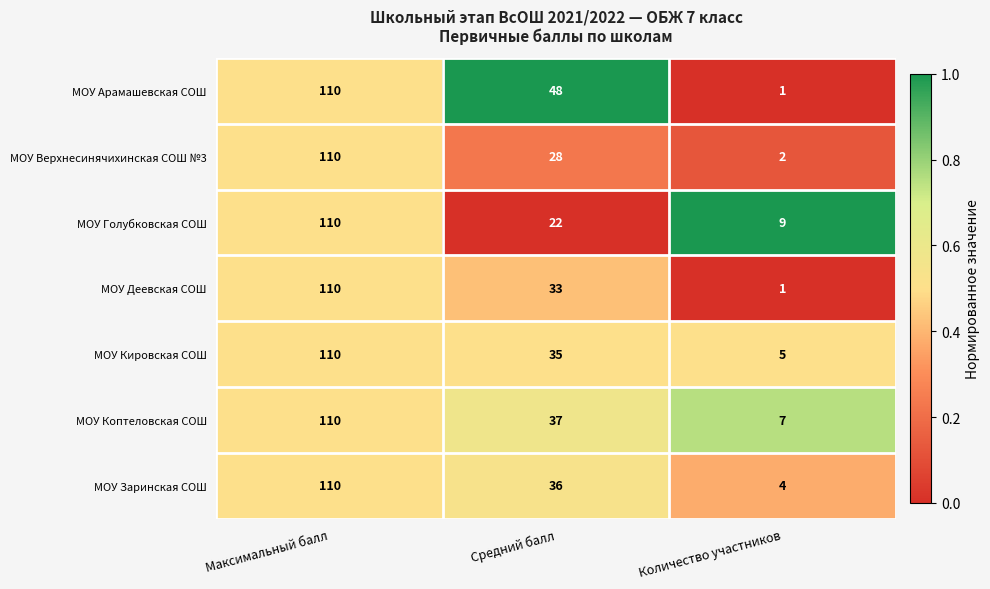

What is the sum of all МОУ Голубковская СОШ values?

141